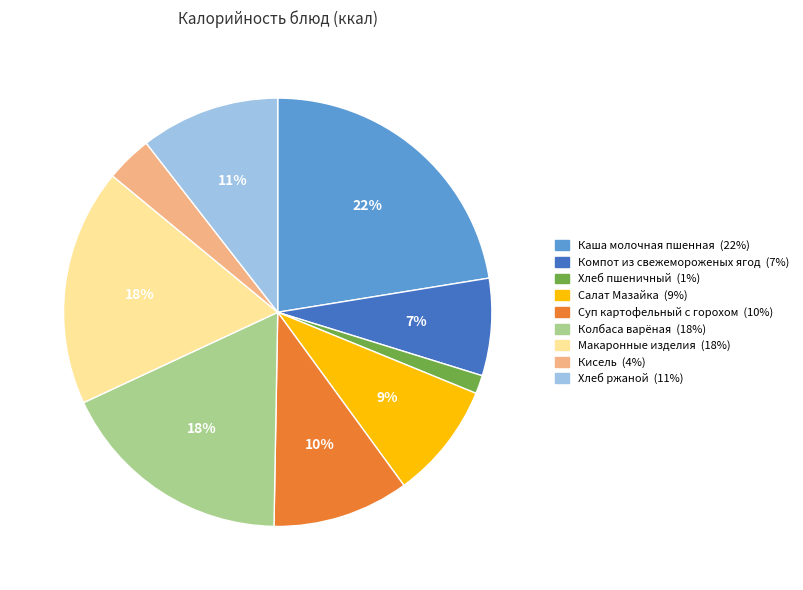

To the nearest percent, what is the combined percentage of Хлеб ржаной and Компот из свежемороженых ягод?

18%